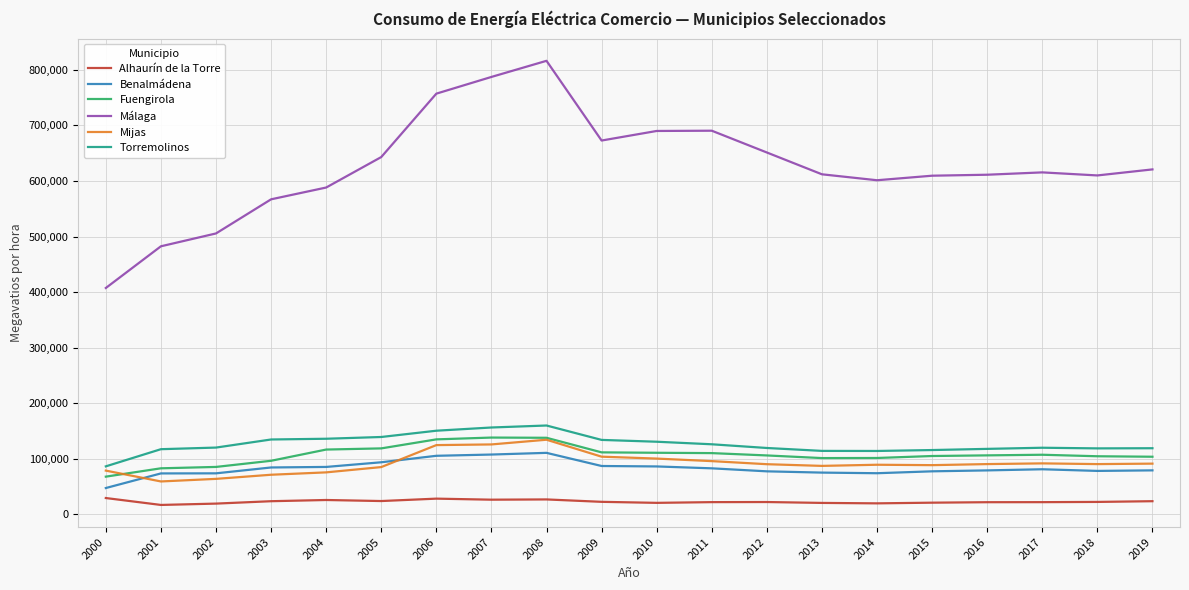

True or false: Benalmádena and Torremolinos intersect in this chart.

False